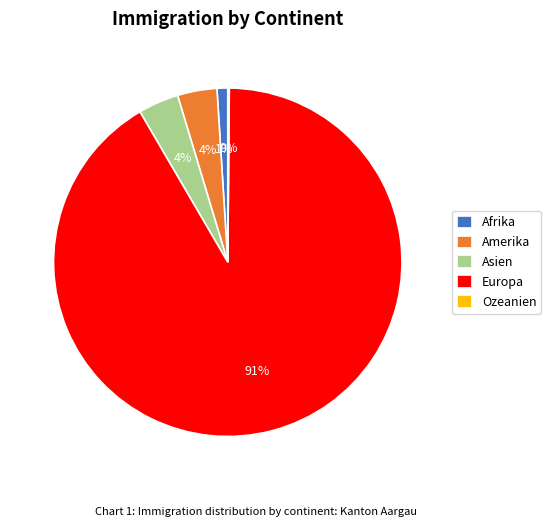

What percentage is the Amerika slice, to the nearest percent?

4%